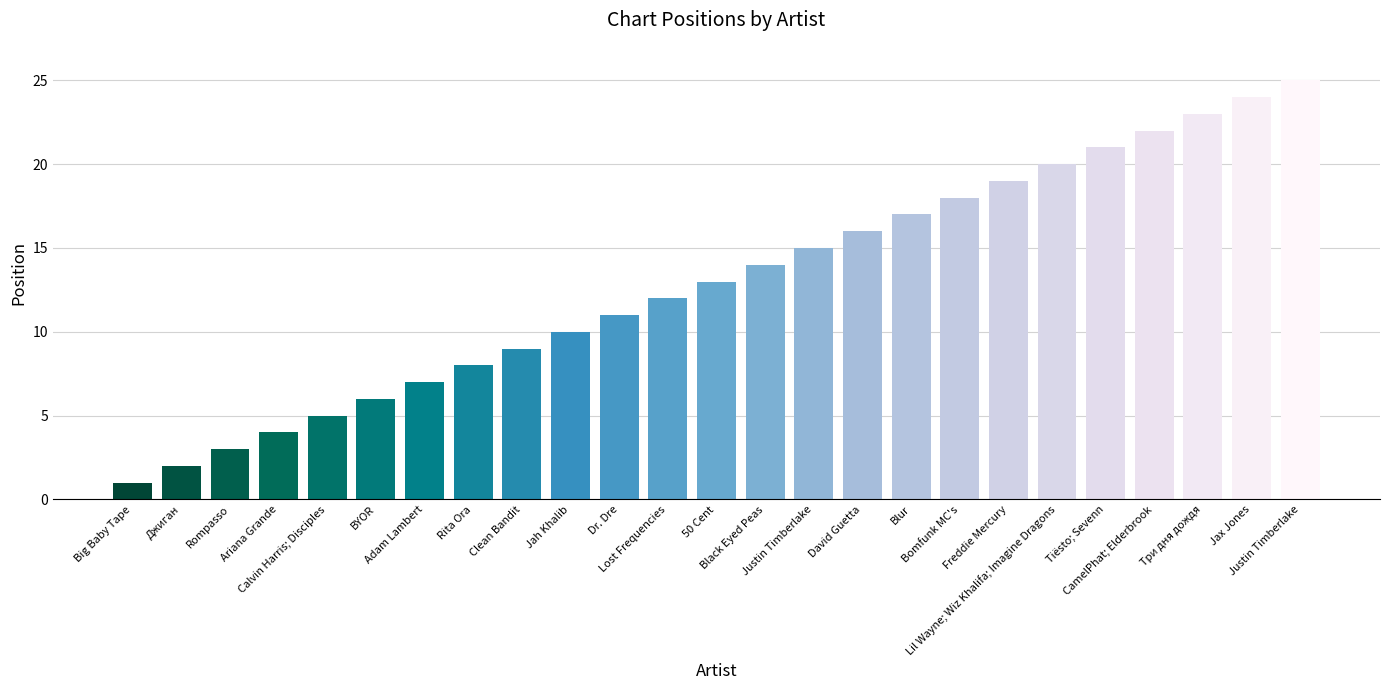

Are the bars grouped side by side (vs. stacked)?

No